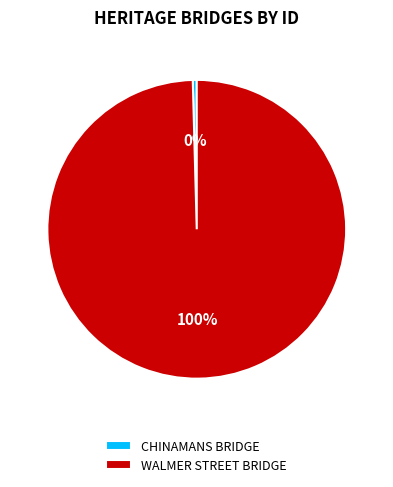

What is the ratio of the value at WALMER STREET BRIDGE to the value at CHINAMANS BRIDGE?

233.4